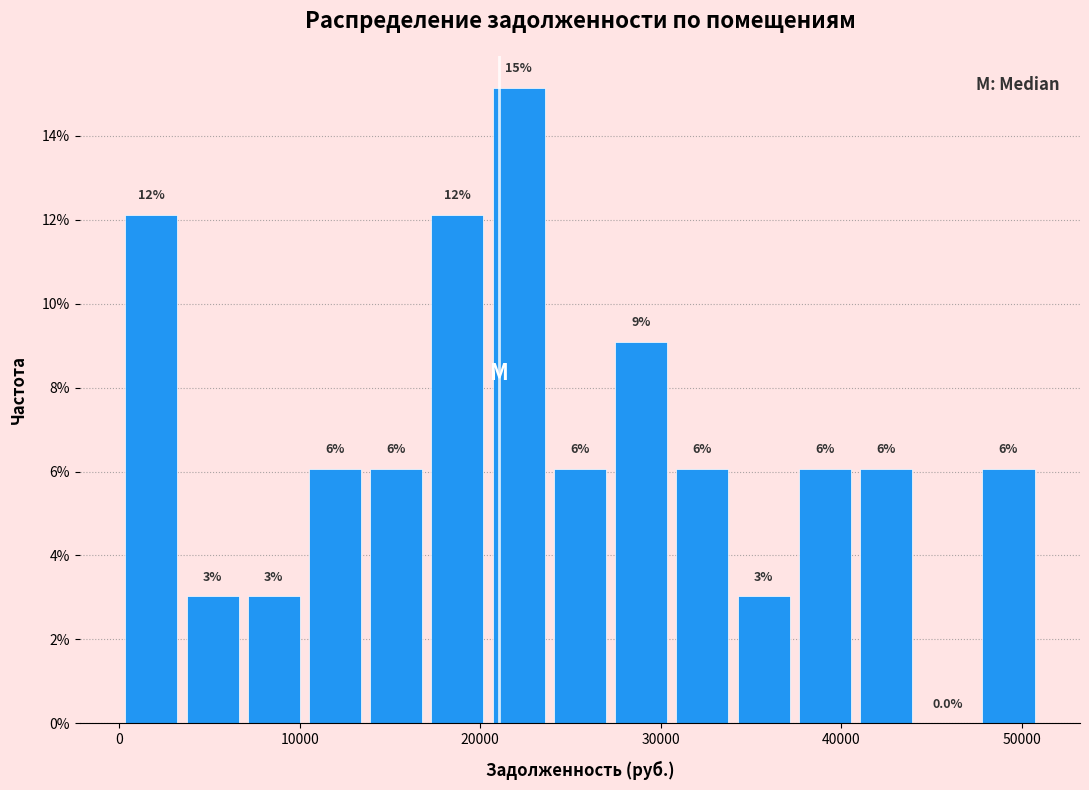

Read against the x-axis, roughly where is the centre of the tallest bar?

22000